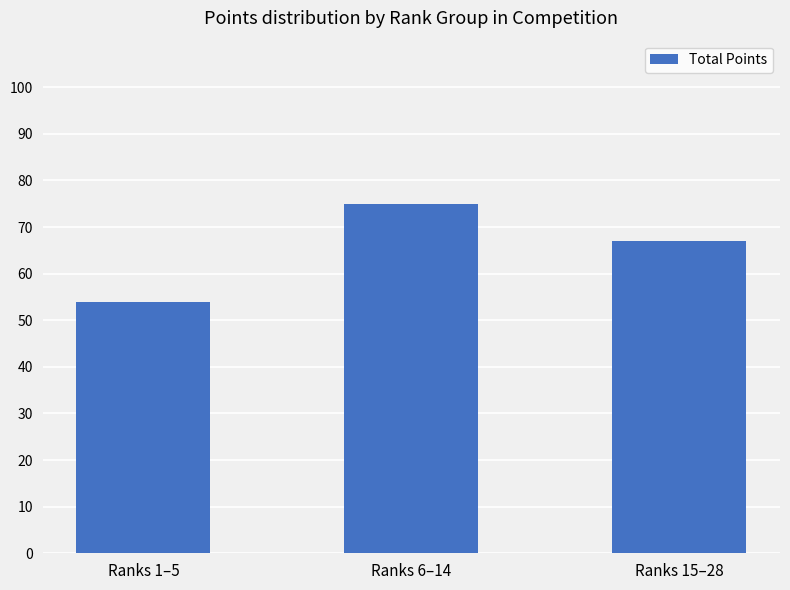

Reading right to left, list all the values displayed in this chart.

67	75	54